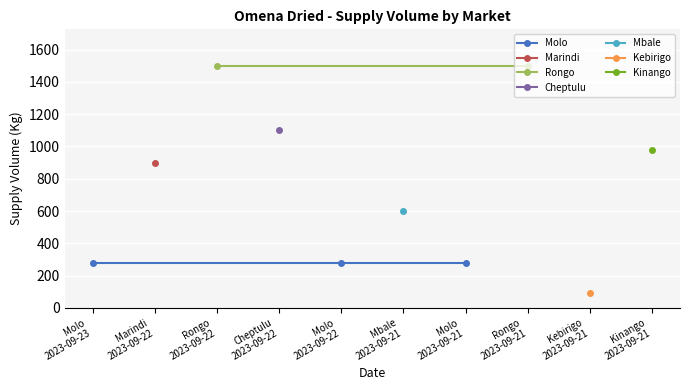

How many values are below 900?

5